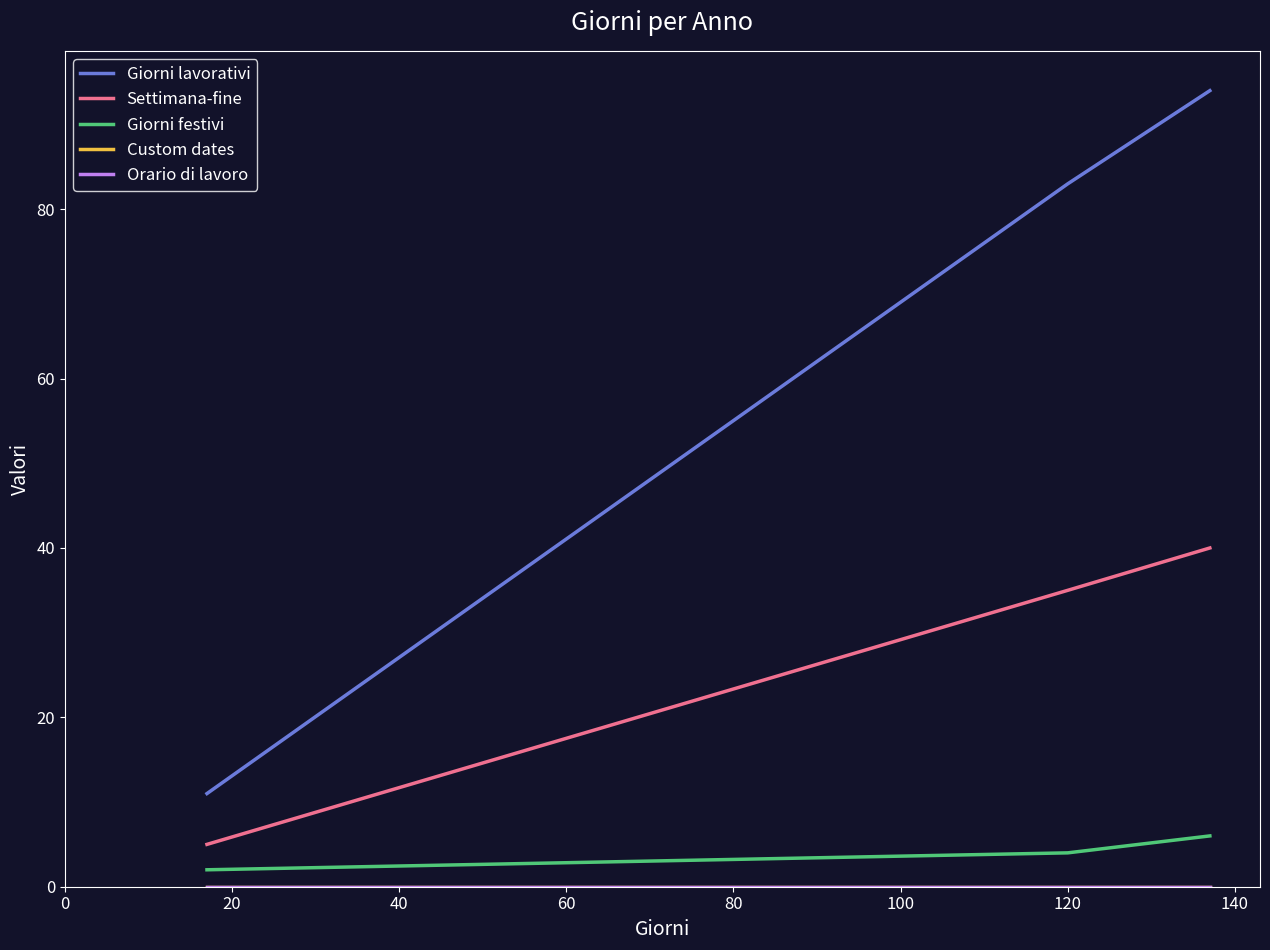

Is this an area chart (filled region under the line)?

No